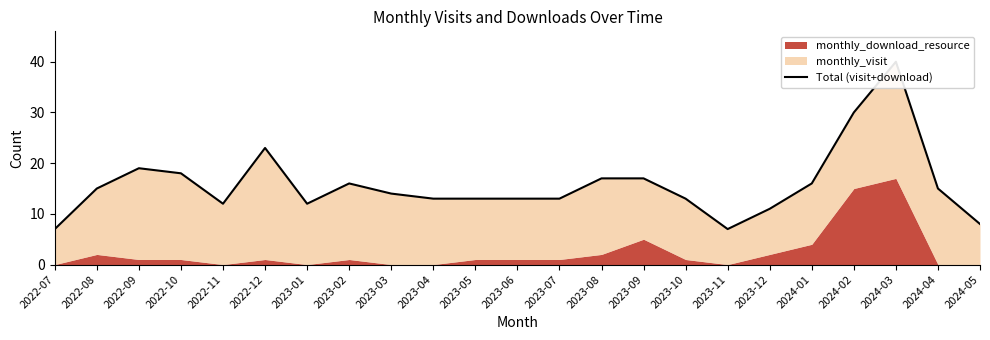

Where is the data nearest to the value 23?

2022-12